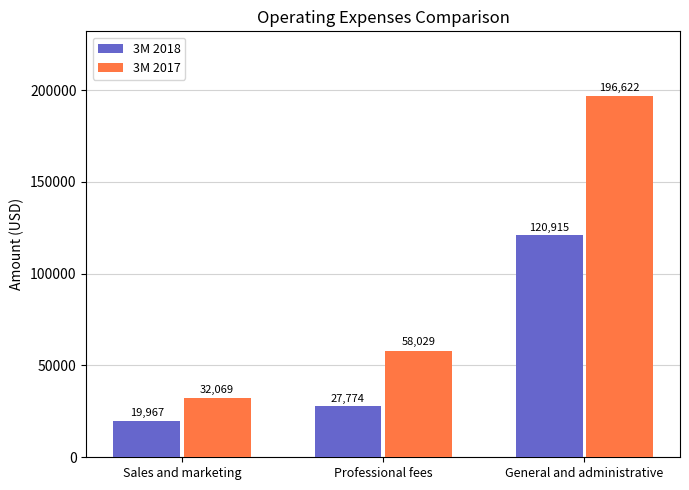

Reading right to left, transcribe all the data shown in this chart.

3M 2018: General and administrative=120915	Professional fees=27774	Sales and marketing=19967
3M 2017: General and administrative=196622	Professional fees=58029	Sales and marketing=32069